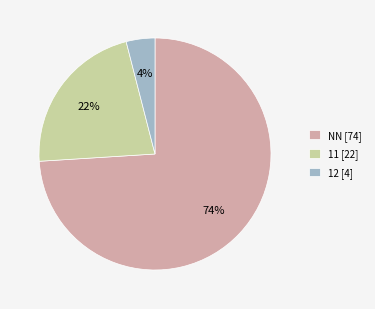

Rank the categories by value from highest to lowest.

NN, 11, 12